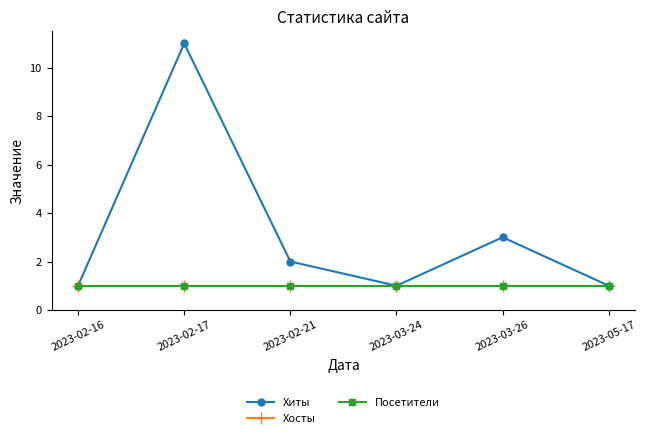

Is this an area chart (filled region under the line)?

No